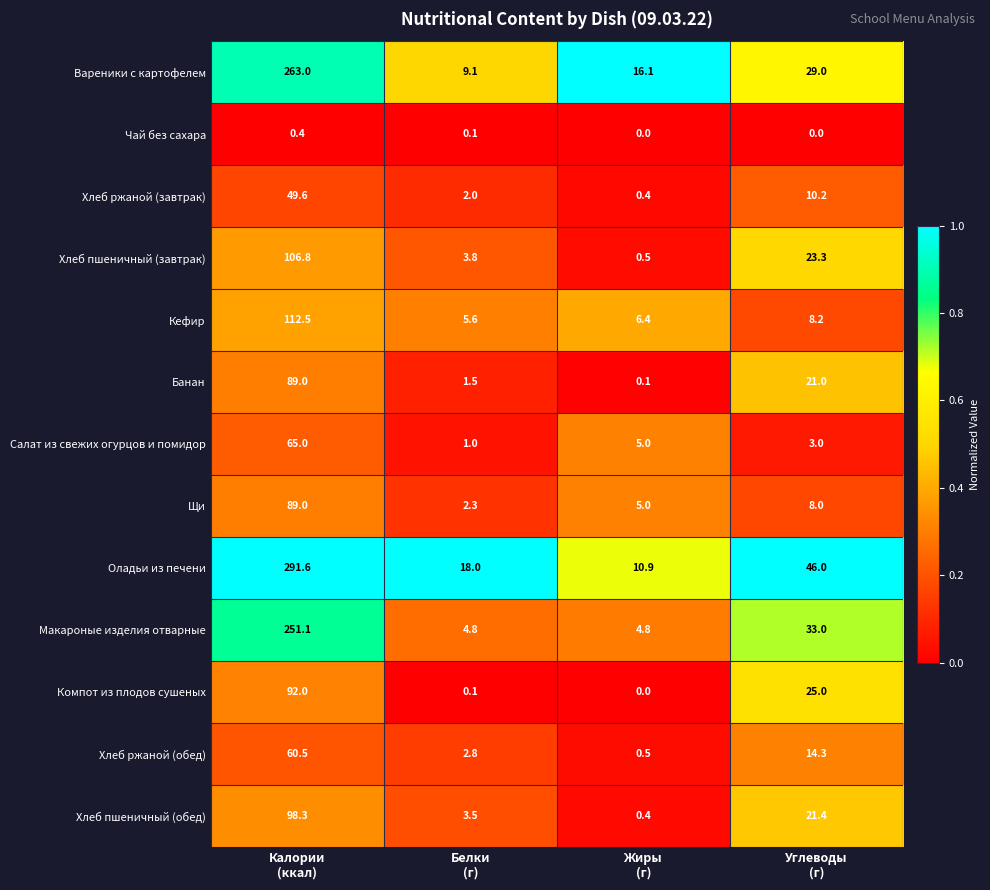

What is the greatest value displayed?

291.6